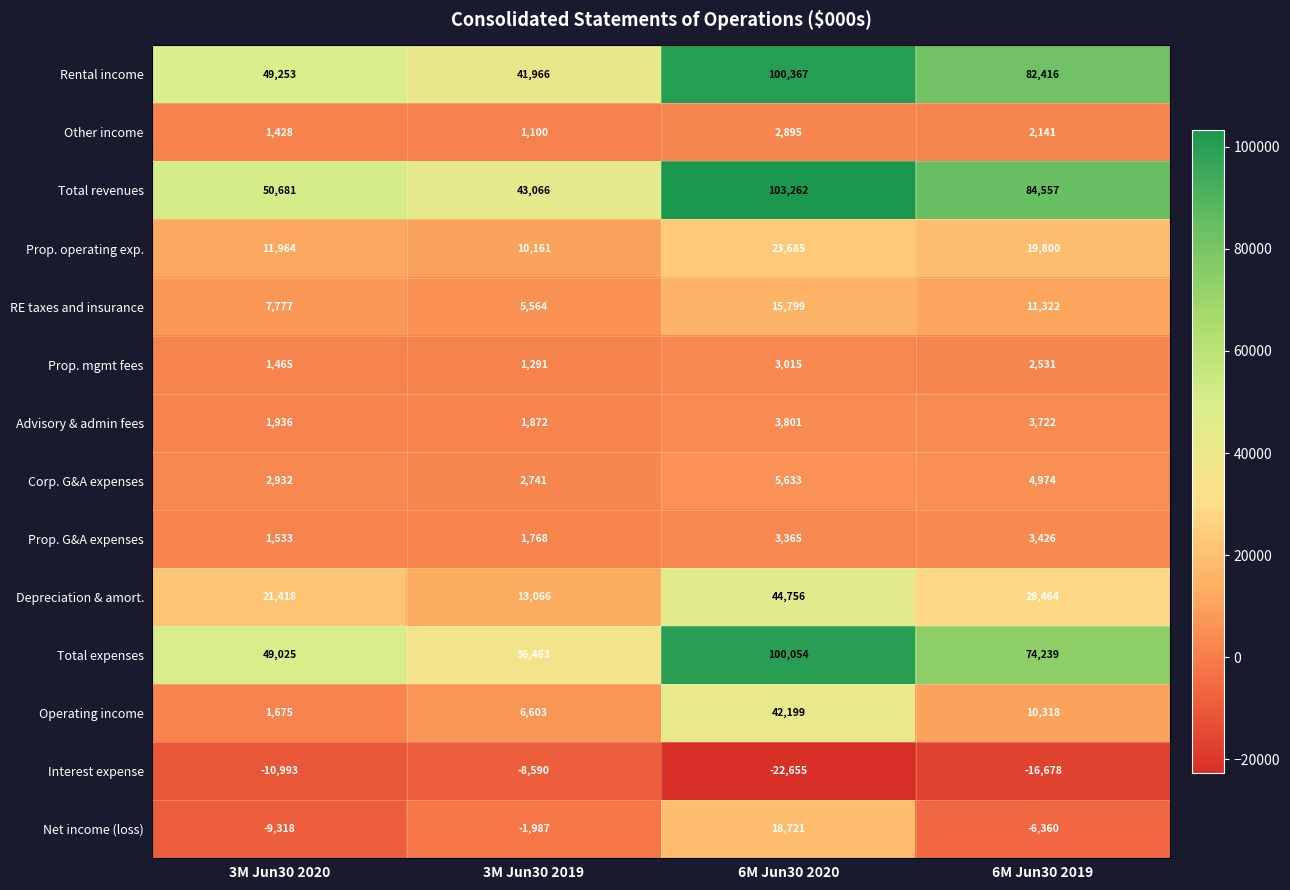

Which label corresponds to the smallest value in the chart?

6M Jun30 2020